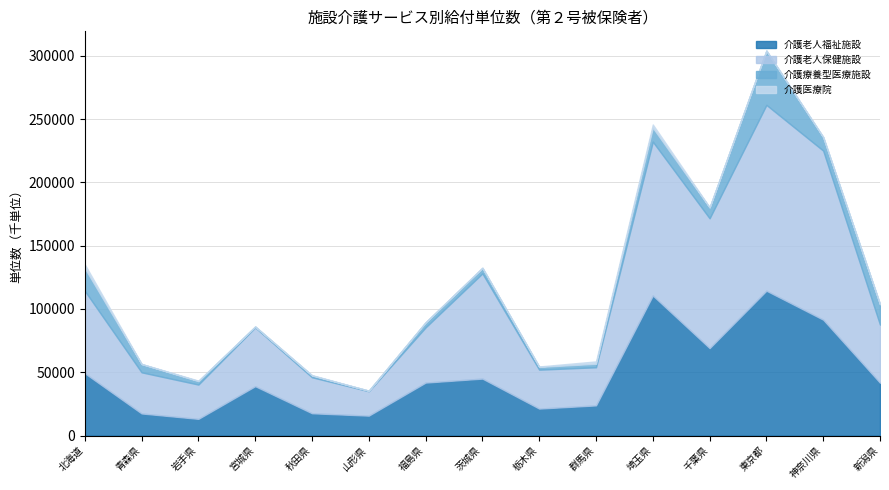

At which category does the chart reach its minimum across all series?

宮城県